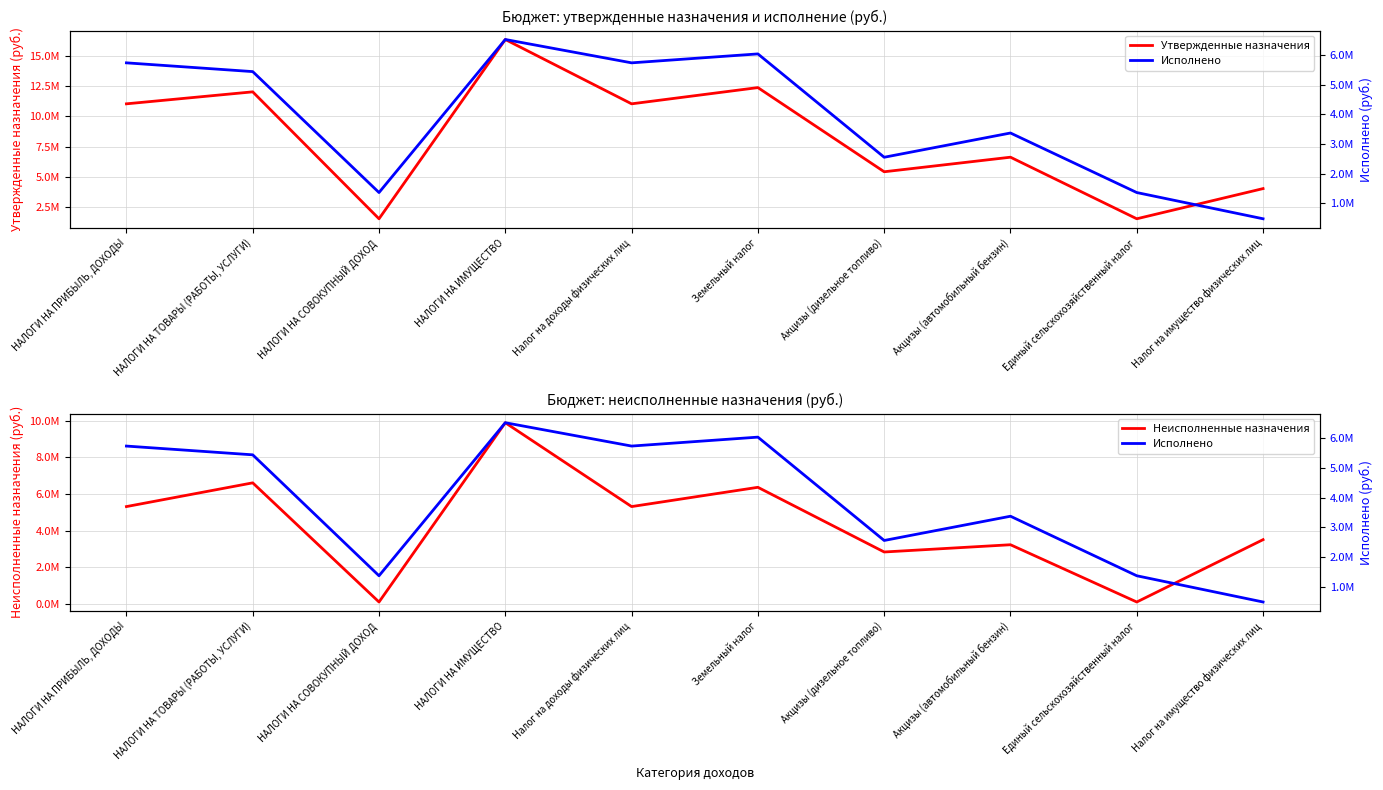

Reading right to left, what are all the values shown in this chart?

Утвержденные назначения: 4000000.0	1490000.0	6610900.0	5400000.0	12400000.0	11050000.0	16400000.0	1490000.0	12046900.0	11050000.0
Неисполненные назначения: 3514911.5	121659.3	3238217.3	2843607.5	6364482.4	5315211.3	9879393.9	121659.3	6607077.0	5315211.3
Исполнено: 485088.5	1368340.7	3372682.7	2556392.5	6035517.6	5734788.7	6520606.1	1368340.7	5439823.0	5734788.7